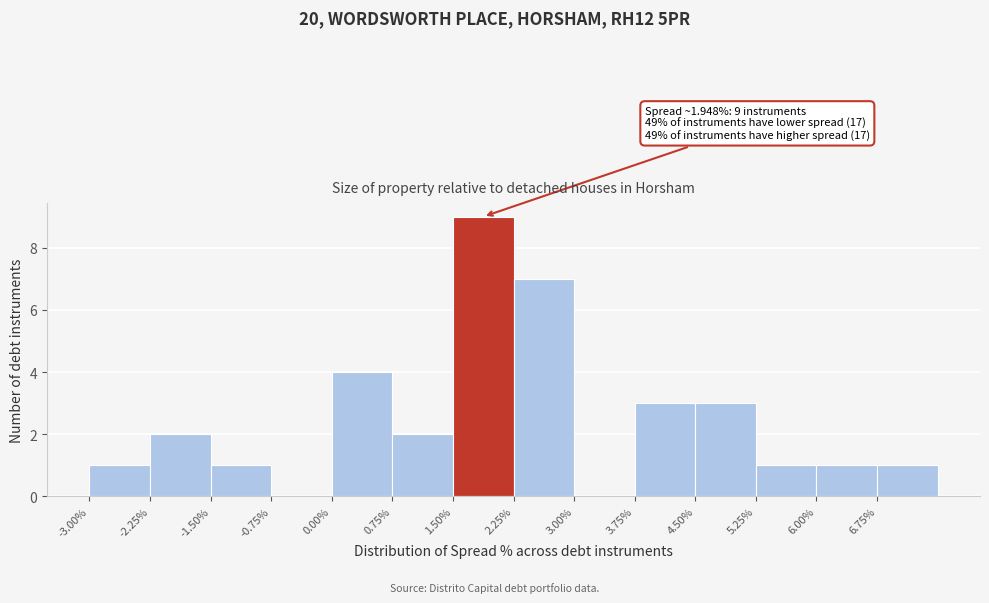

Over which range of the x-axis is the bar tallest?

1.50 to 2.25